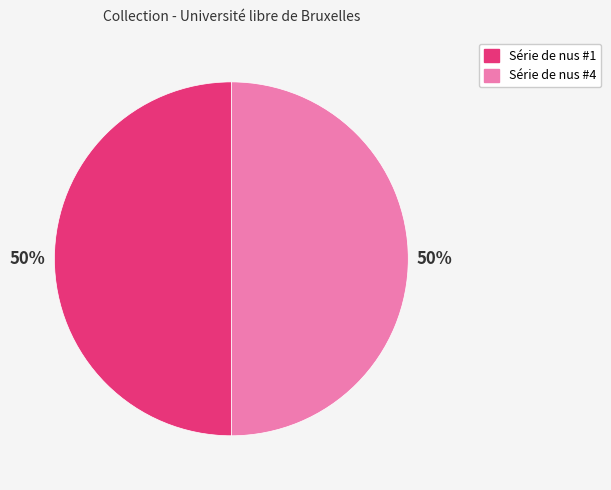

The Série de nus #1 slice represents 43% of the pie. True or false?

False